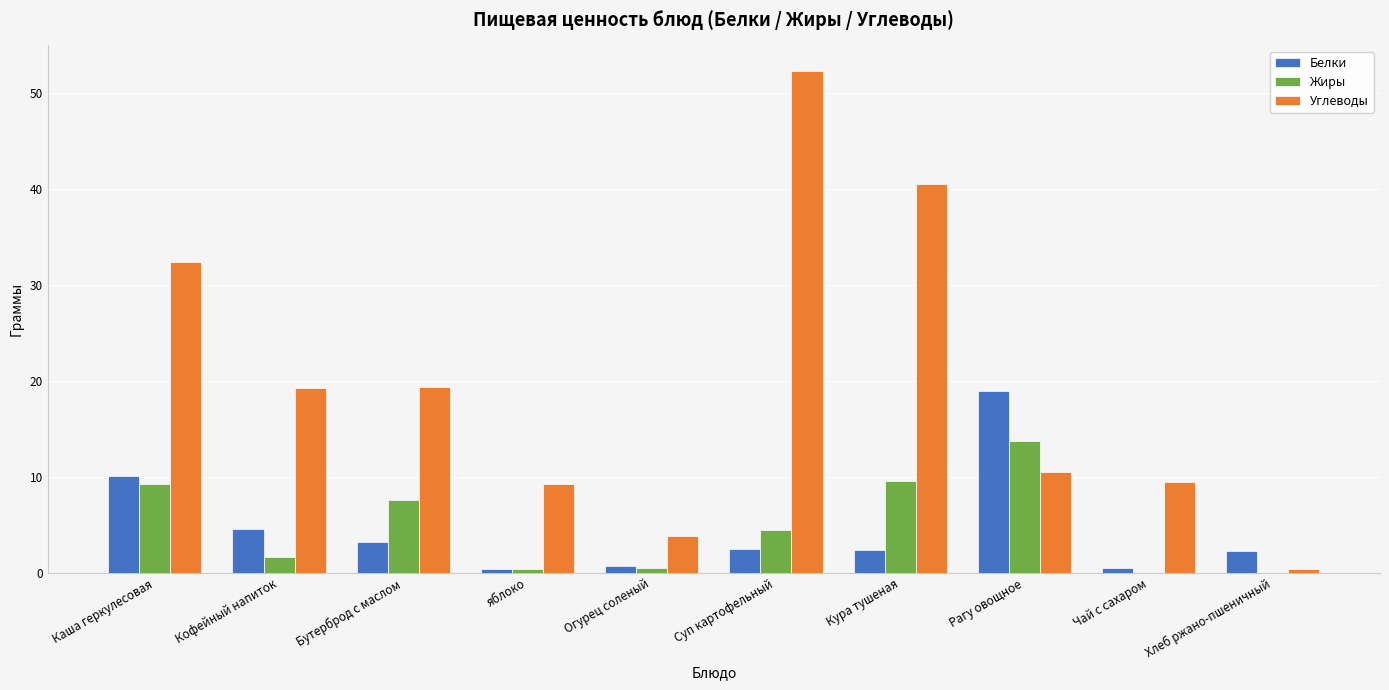

Which category has the highest value across all series?

Суп картофельный